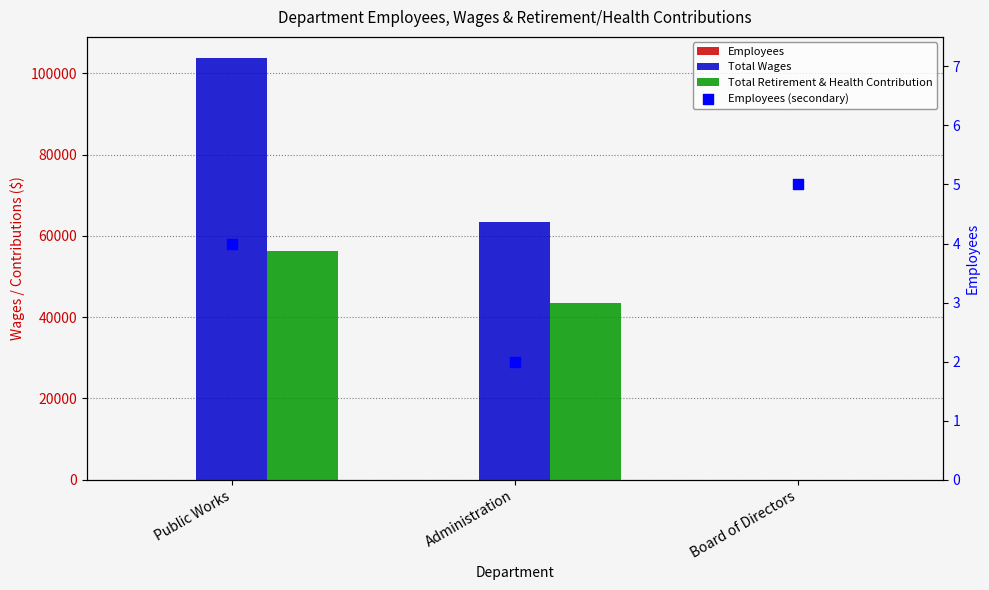

What is the total value across all series at Board of Directors?

10